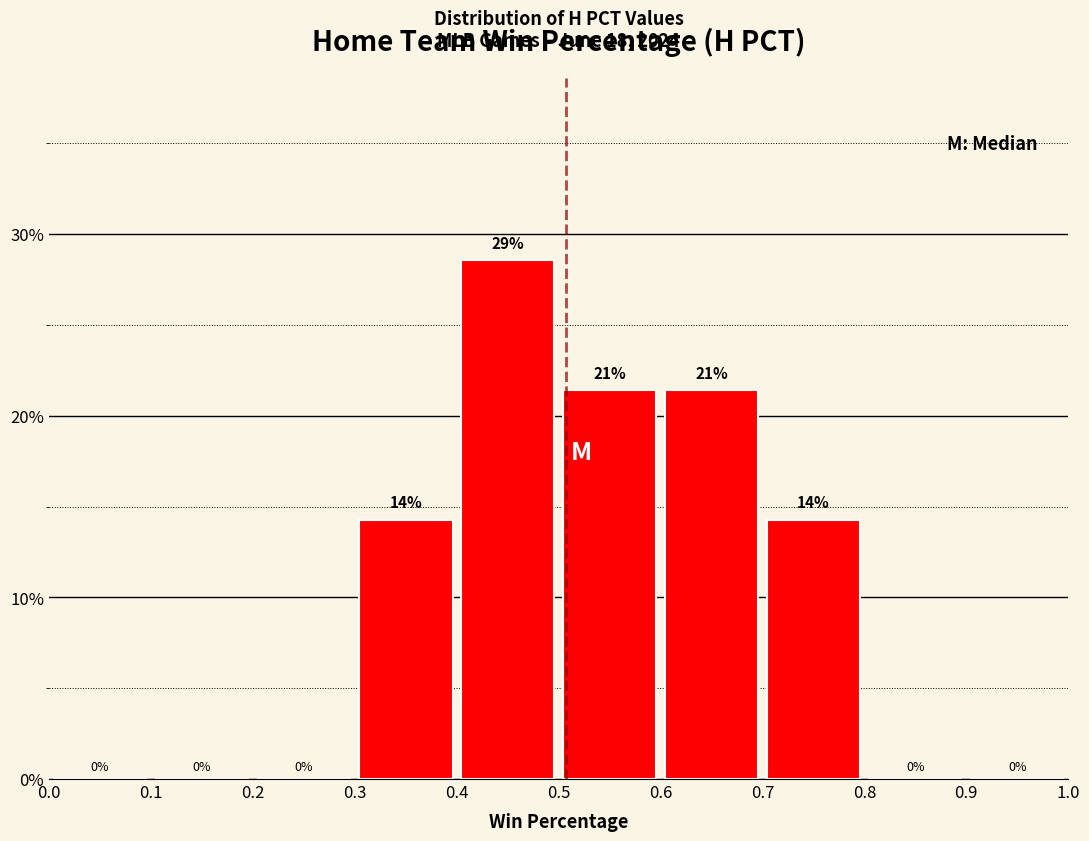

Which range on the x-axis has the tallest bar?

0.4 to 0.5